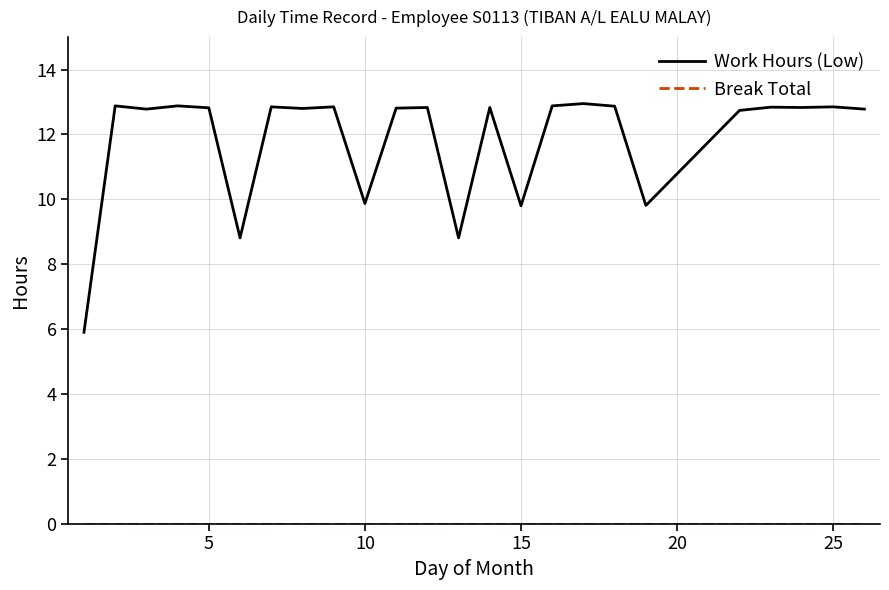

Which series has the largest total across all categories?

Work Hours (Low)